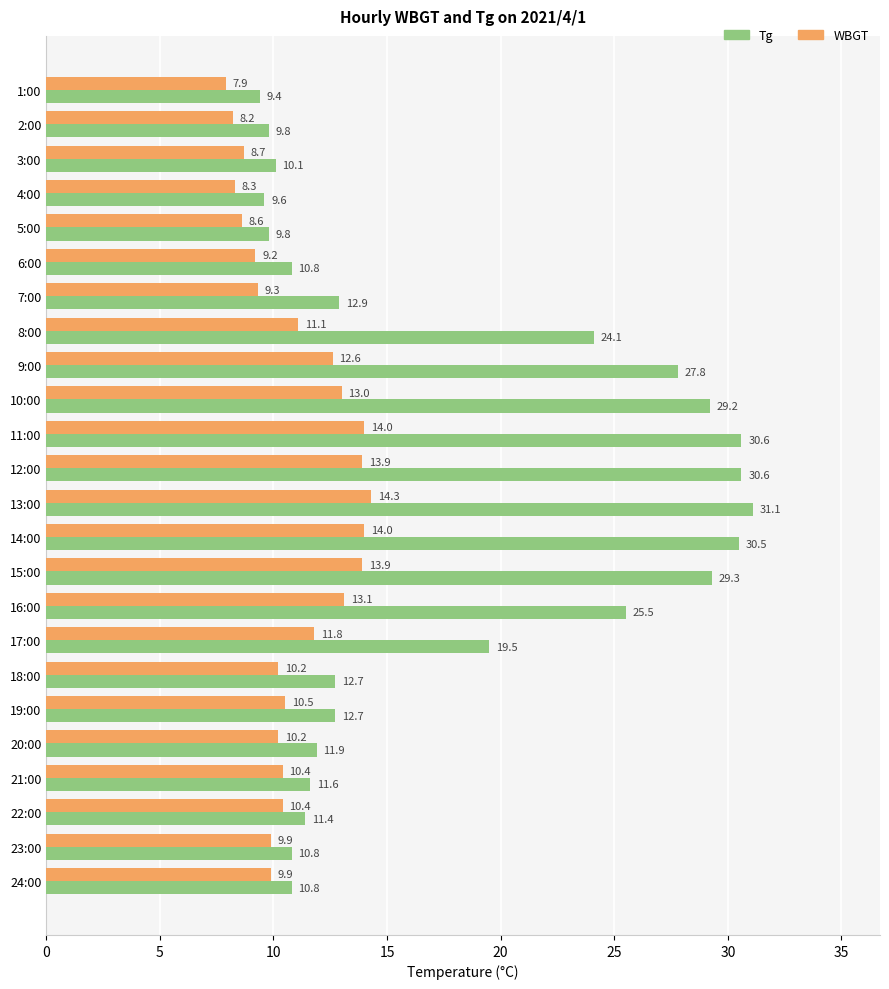

At which category is the sum across all series the highest?

13:00